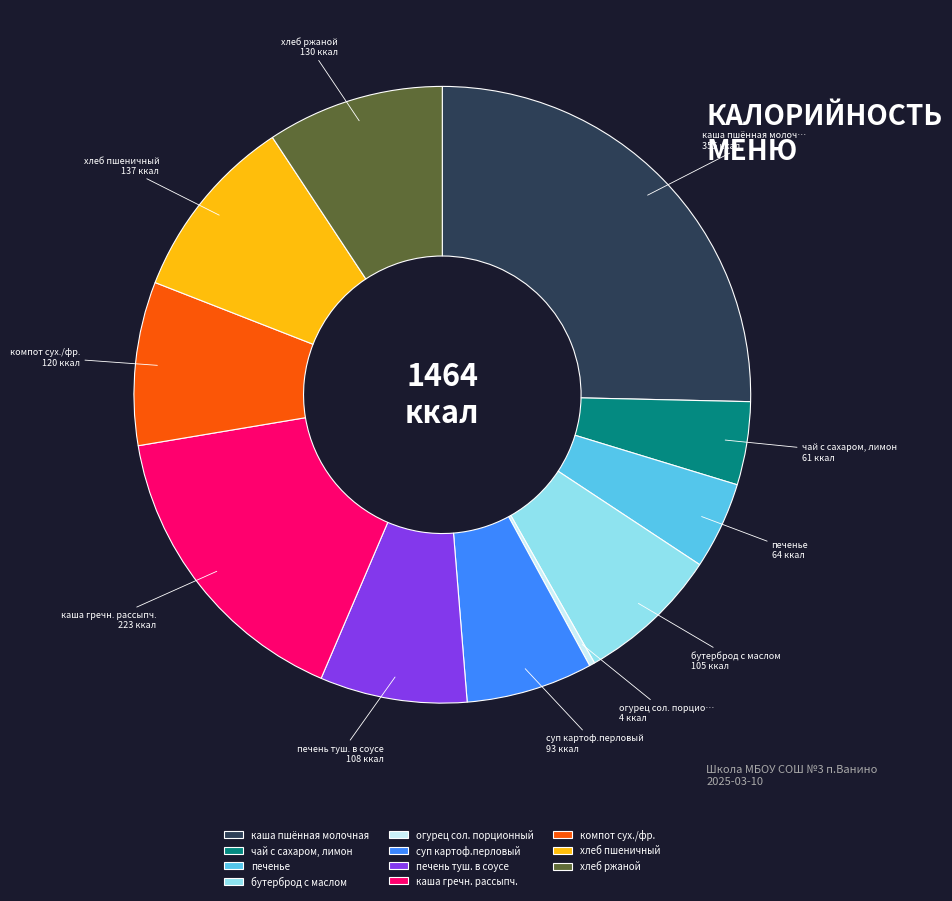

What is the smallest slice in the pie chart?

огурец сол. порционный